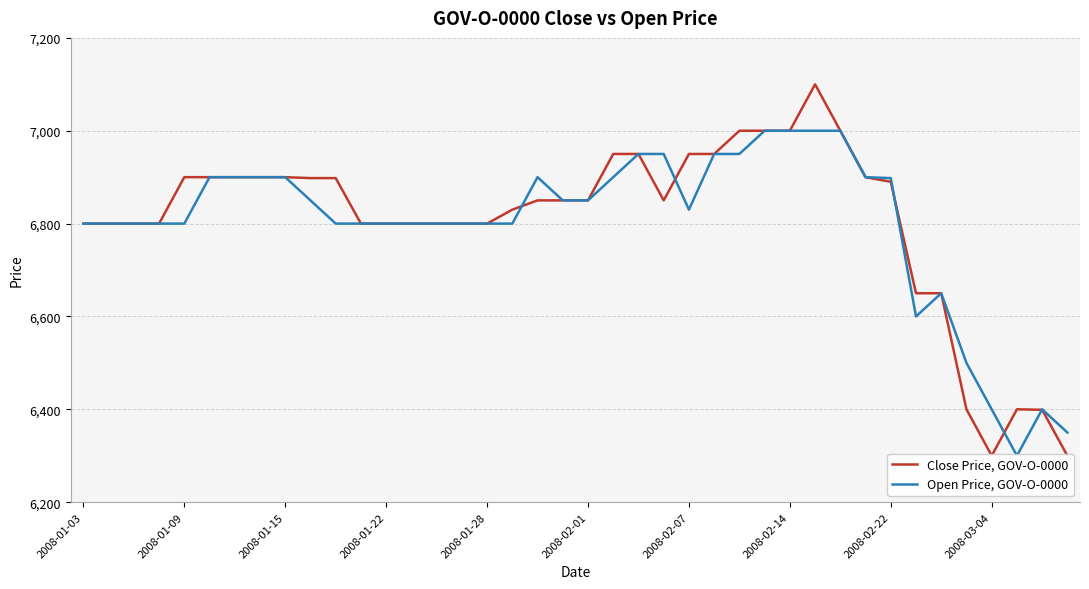

Where is Close Price, GOV-O-0000 nearest to the value 6700?

33